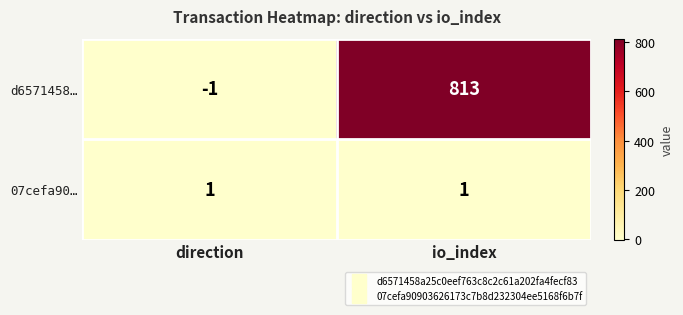

What is the difference between the maximum and minimum values in the d6571458… series?

814